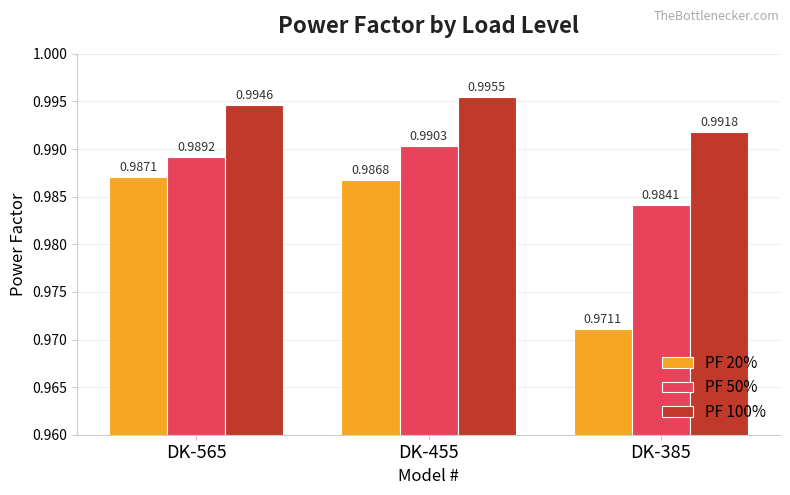

How many bars are there in total?

9